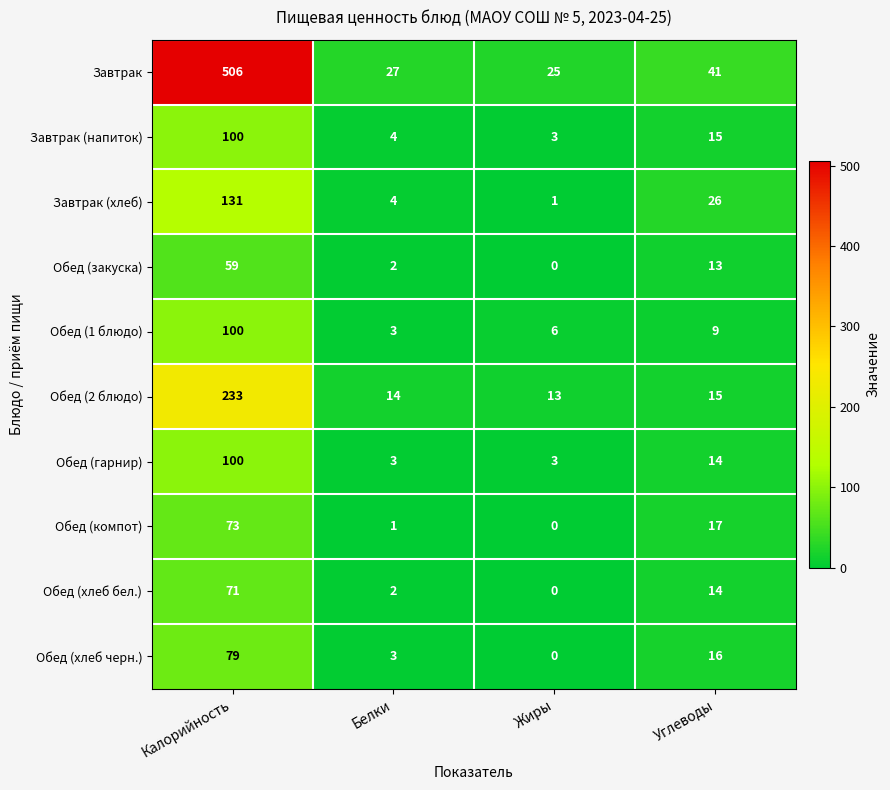

At how many categories does at least one series exceed 317?

1